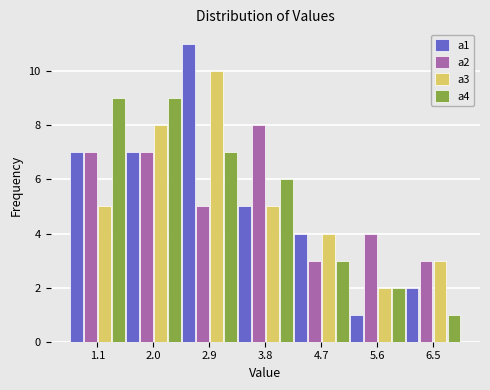

What is the height of the a3 bar covering 3.3 to 4.2 on the x-axis? The values are not printed on the chart, so give them approximately, as read against the axis.

5